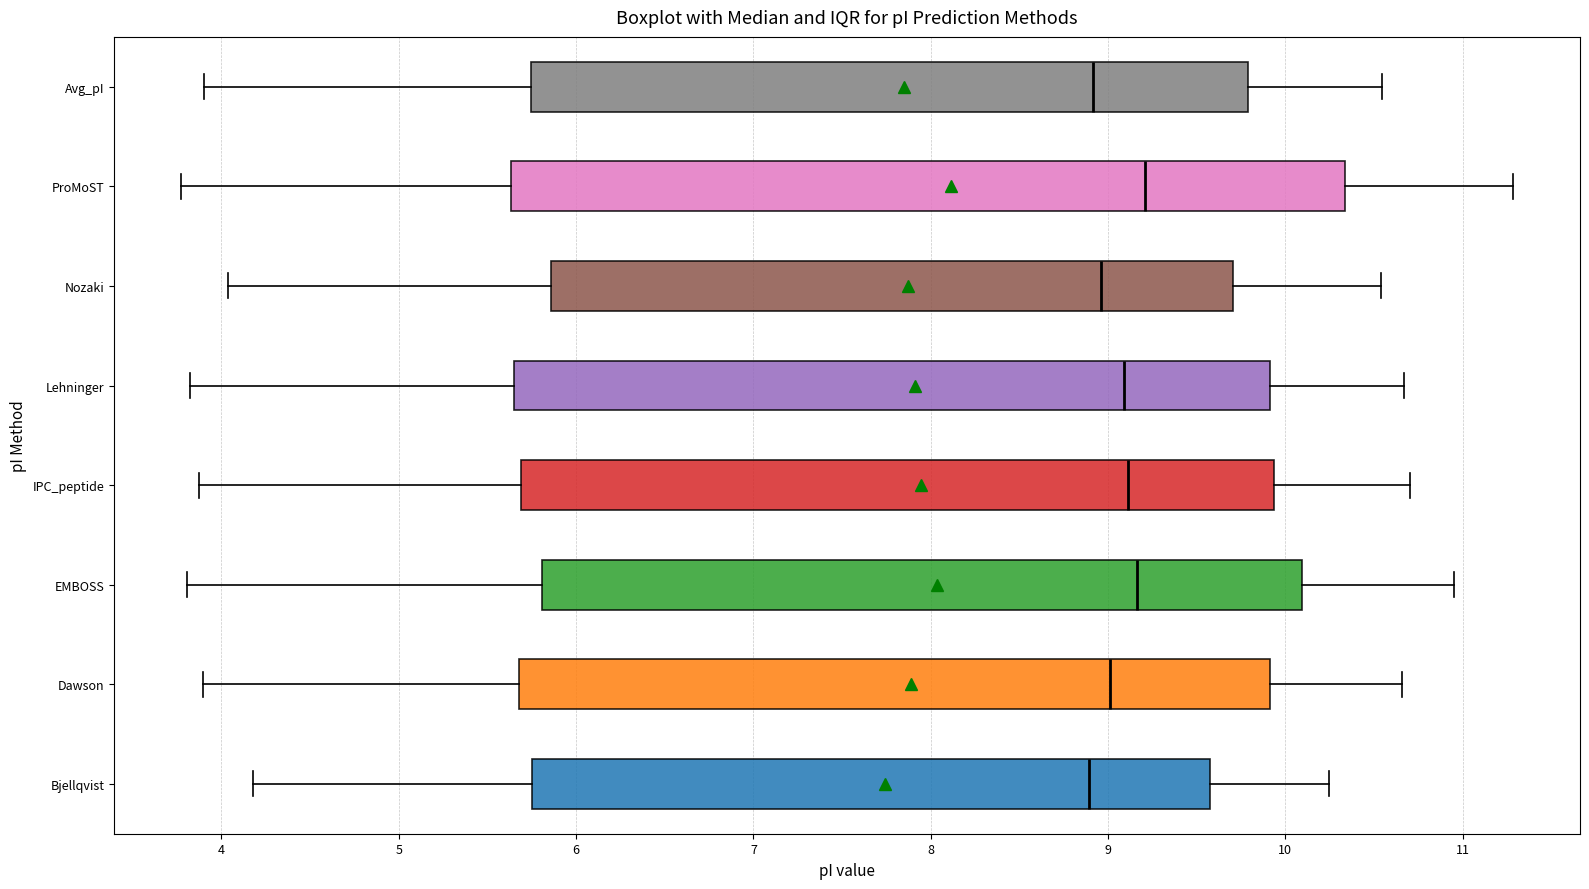

Comparing the boxes themselves (not the whiskers), which one is the widest?

ProMoST